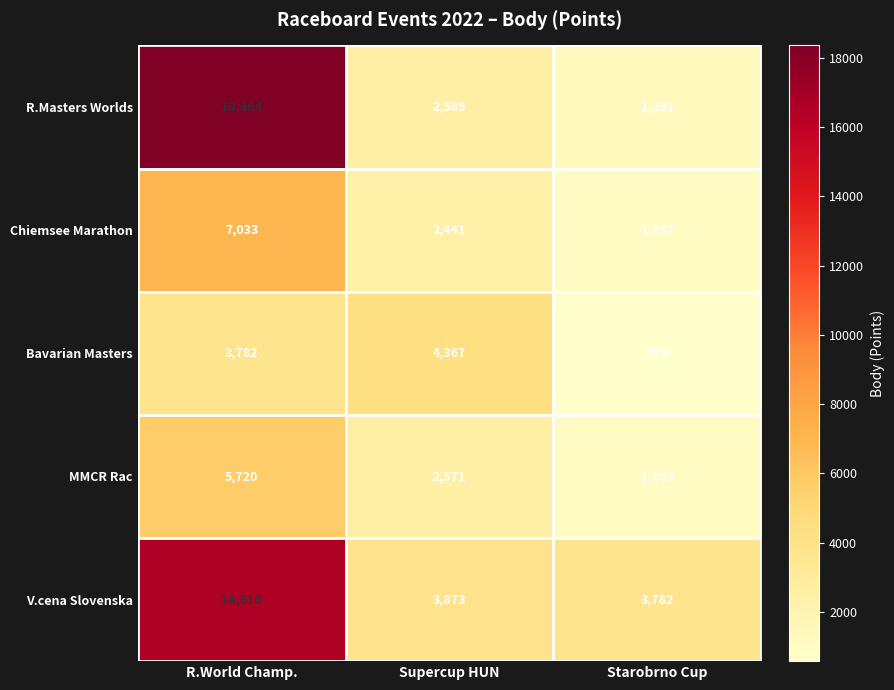

What is the sum of all Chiemsee Marathon values?

10506